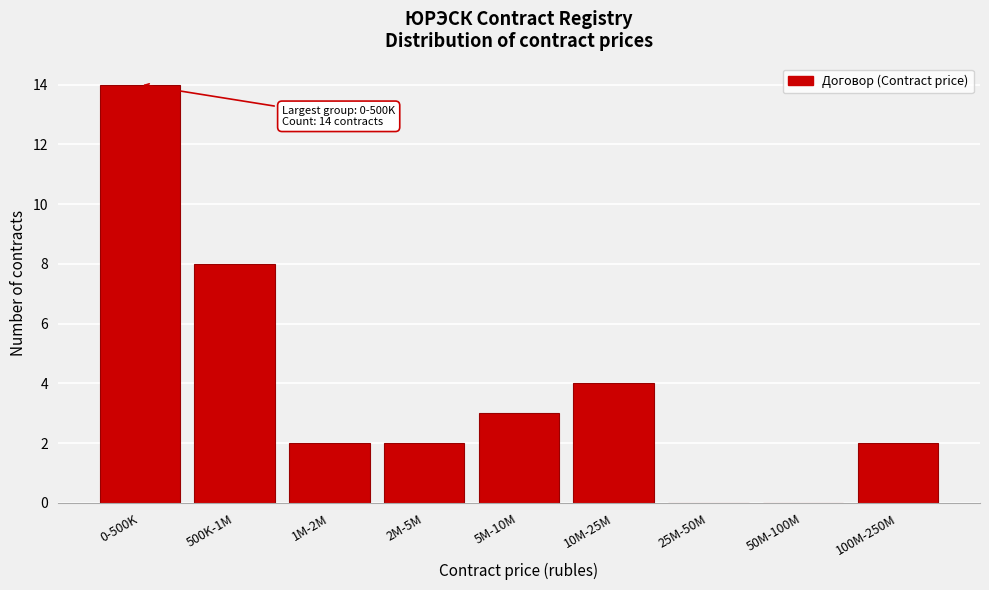

Reading left to right, transcribe all the data shown in this chart.

0-500K=14	500K-1M=8	1M-2M=2	2M-5M=2	5M-10M=3	10M-25M=4	25M-50M=0	50M-100M=0	100M-250M=2